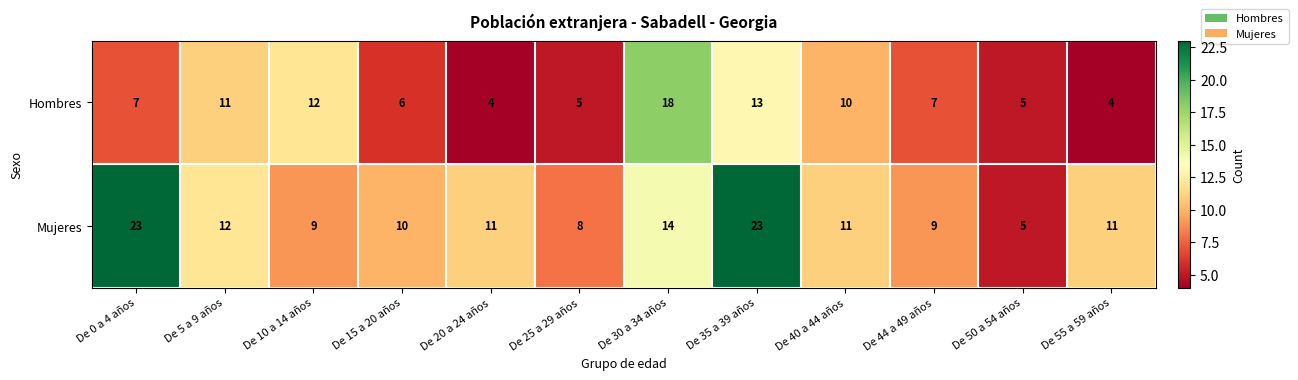

At which label is Hombres closest to 11?

De 5 a 9 años